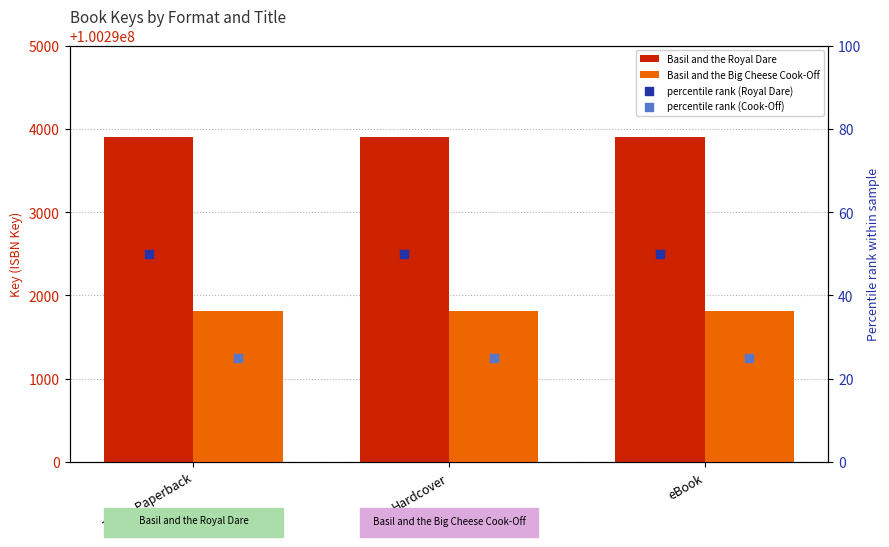

At which category is the sum across all series the highest?

Trade Paperback